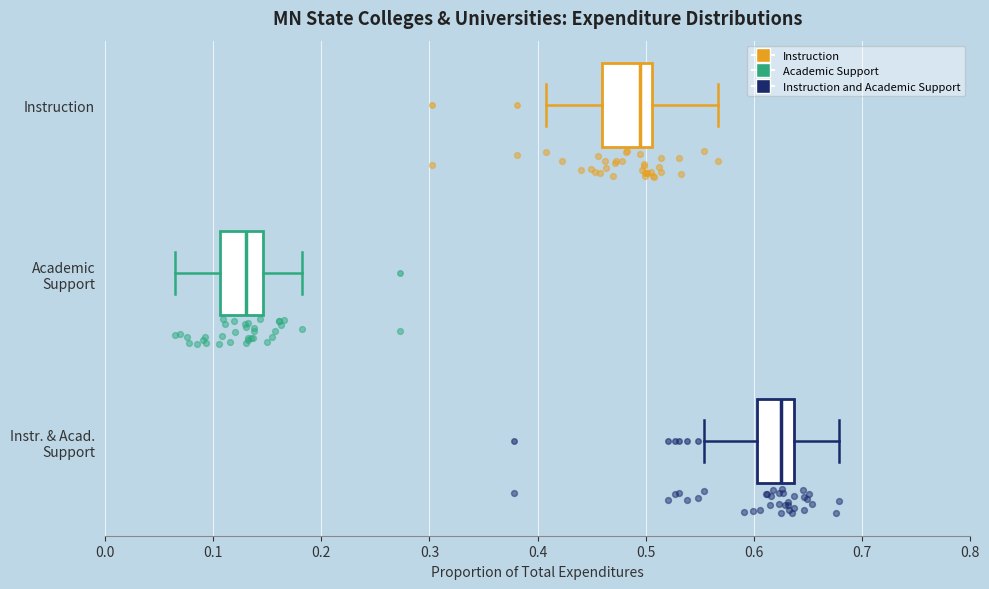

Reading bottom to top, transcribe this box plot: for each box, give where its median line is, the range the box spans, and where its two whiskers end, as read against the x-axis. The values are not printed on the chart, so give them approximately, as read against the axis.

Instr. & Acad. Support: median 0.63, box 0.60 to 0.64, whiskers 0.55 to 0.68
Academic Support: median 0.13, box 0.11 to 0.15, whiskers 0.06 to 0.18
Instruction: median 0.49, box 0.46 to 0.51, whiskers 0.41 to 0.57